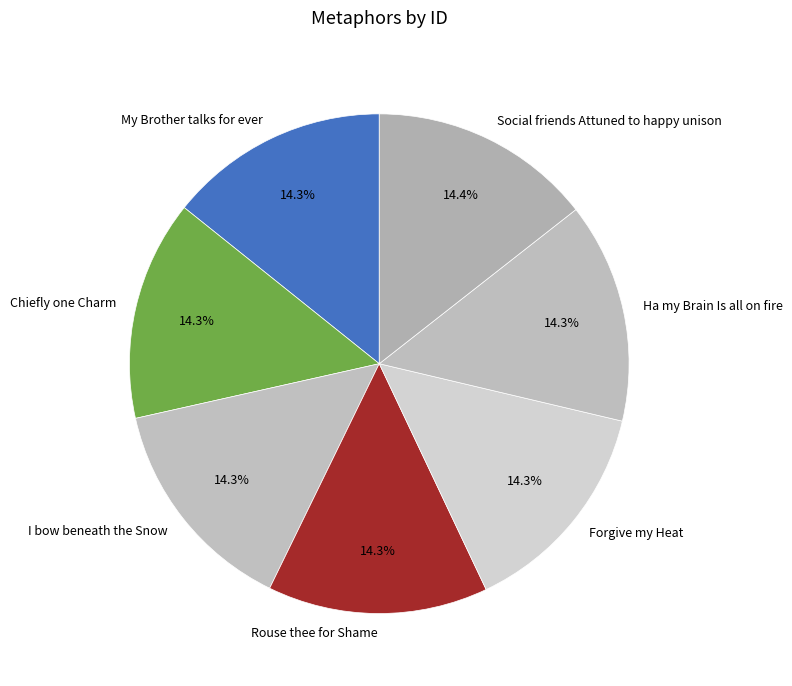

To the nearest percent, what percentage of the pie is Rouse thee for Shame?

14%